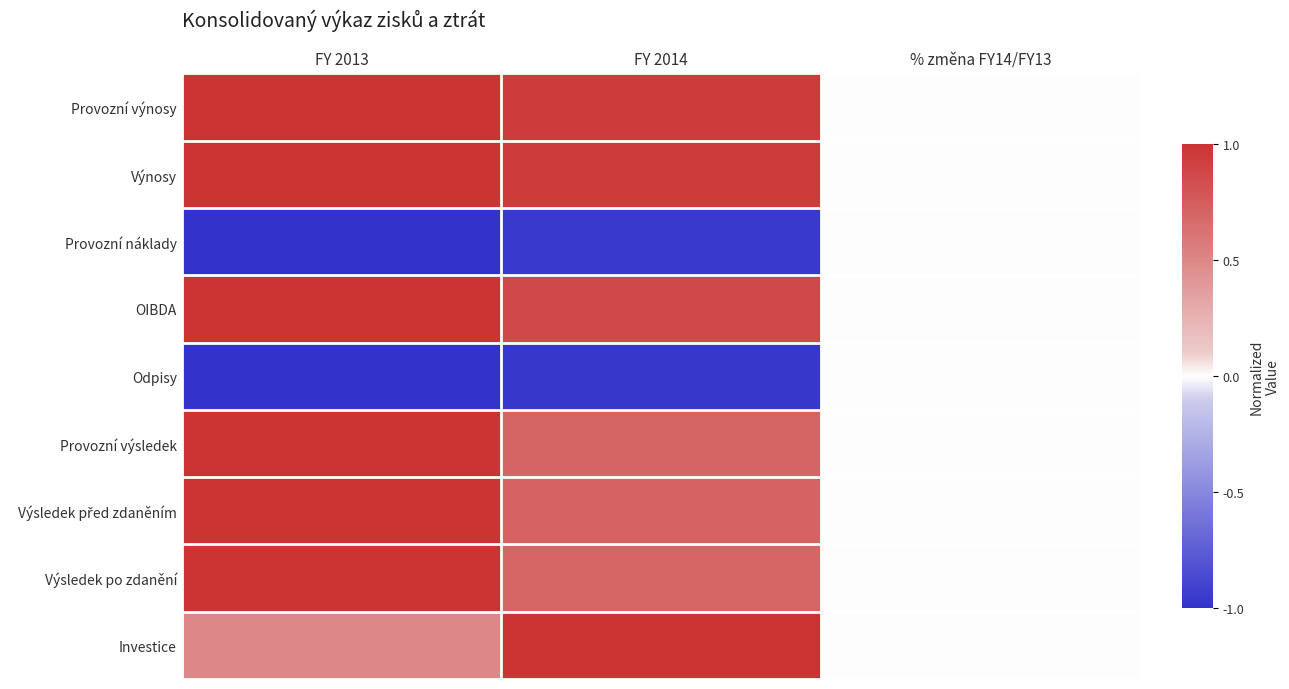

Rank the series by their maximum value, from lowest to highest.

Odpisy, Provozní náklady, Provozní výnosy, Výnosy, OIBDA, Provozní výsledek, Výsledek před zdaněním, Výsledek po zdanění, Investice